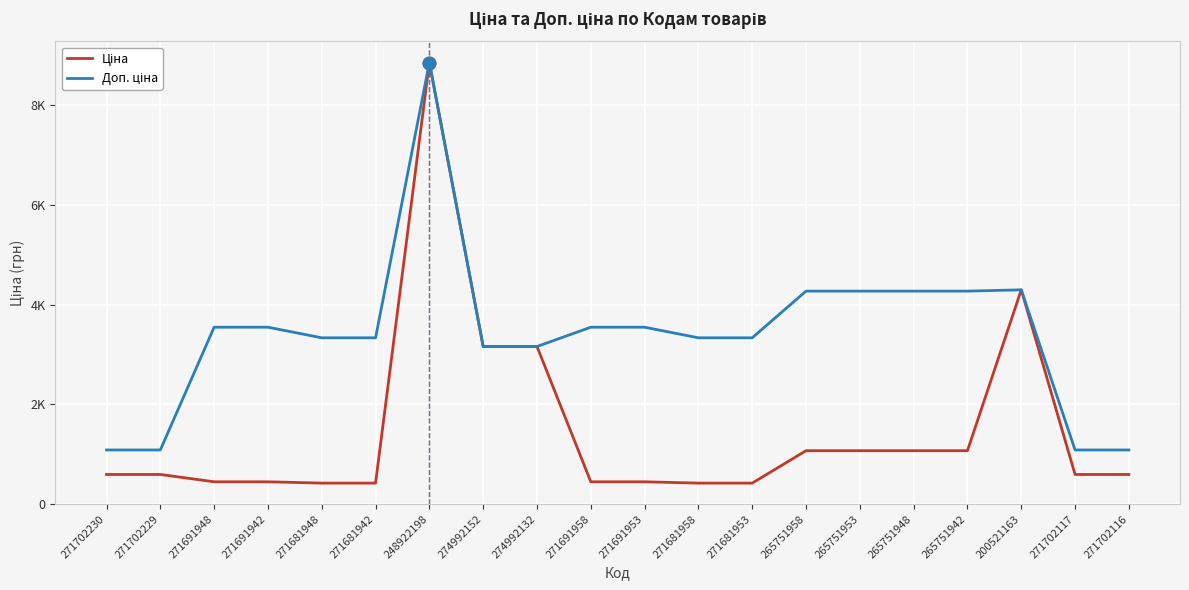

What is the spread (max minus min) of values at 271681953?

2915.9